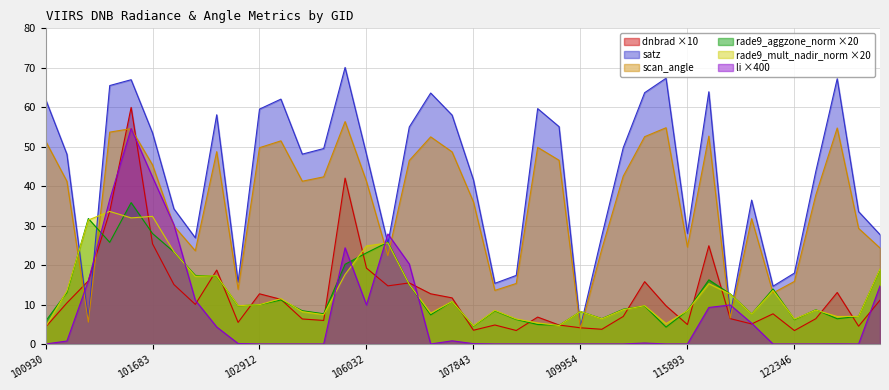

How many lines are shown in the chart?

6